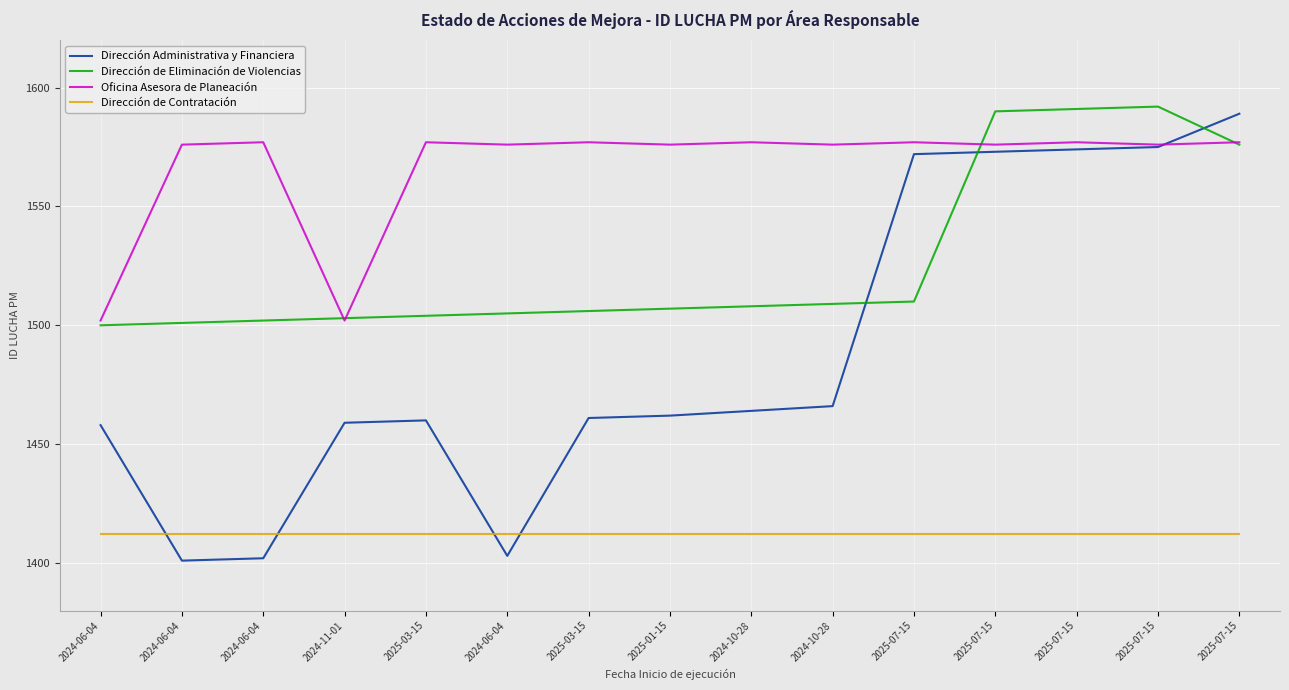

What are all the series names shown in the legend?

Dirección Administrativa y Financiera, Dirección de Eliminación de Violencias, Oficina Asesora de Planeación, Dirección de Contratación